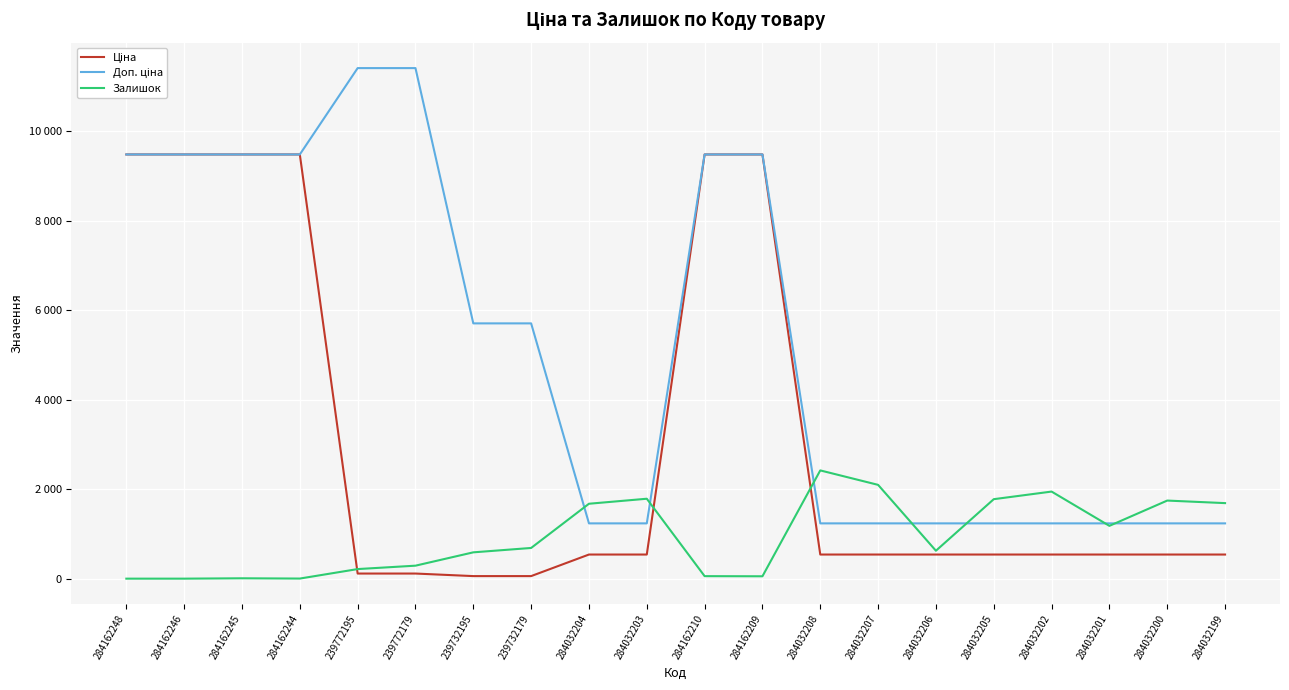

List the series in order of their peak value, highest first.

Доп. ціна, Ціна, Залишок